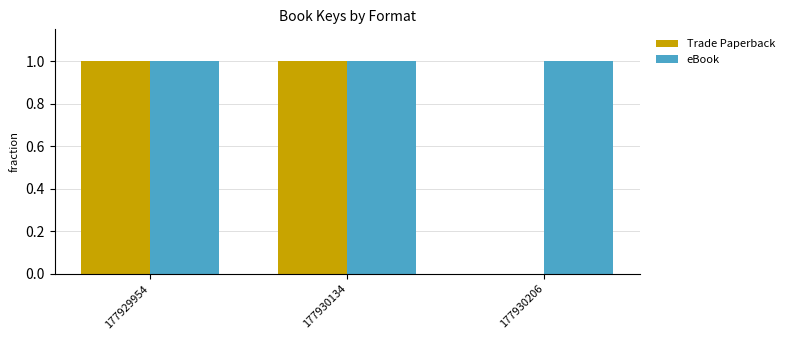

How many categories are shown in the chart?

3